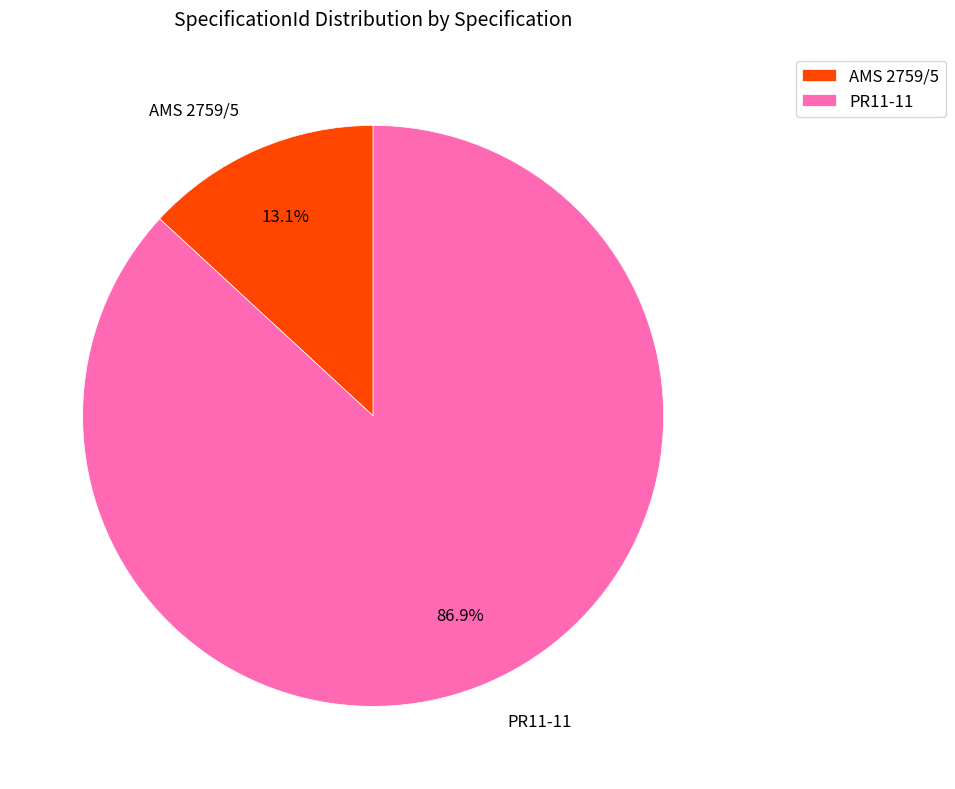

What is the ratio of the value at AMS 2759/5 to the value at PR11-11?

0.2